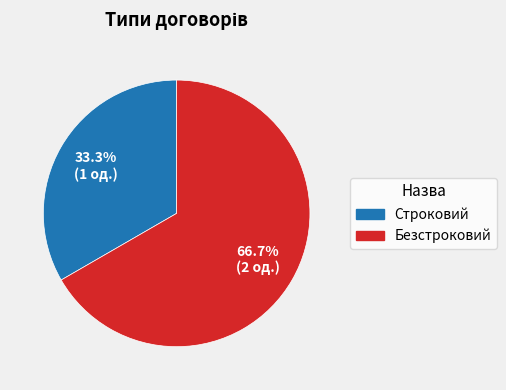

What percentage is NOT represented by Безстроковий?

33.3%